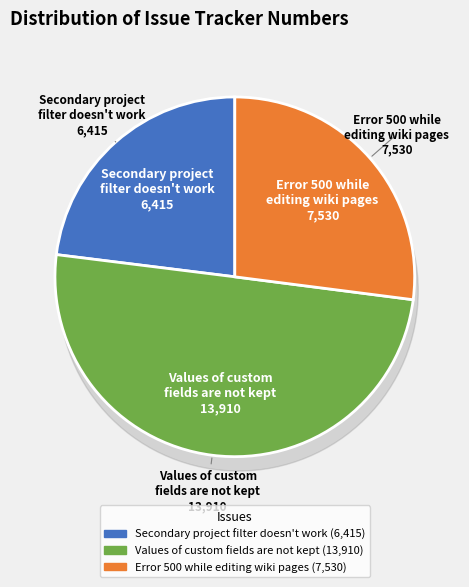

What is the change in value from Values of custom fields are not kept to Error 500 while editing wiki pages?

-6380